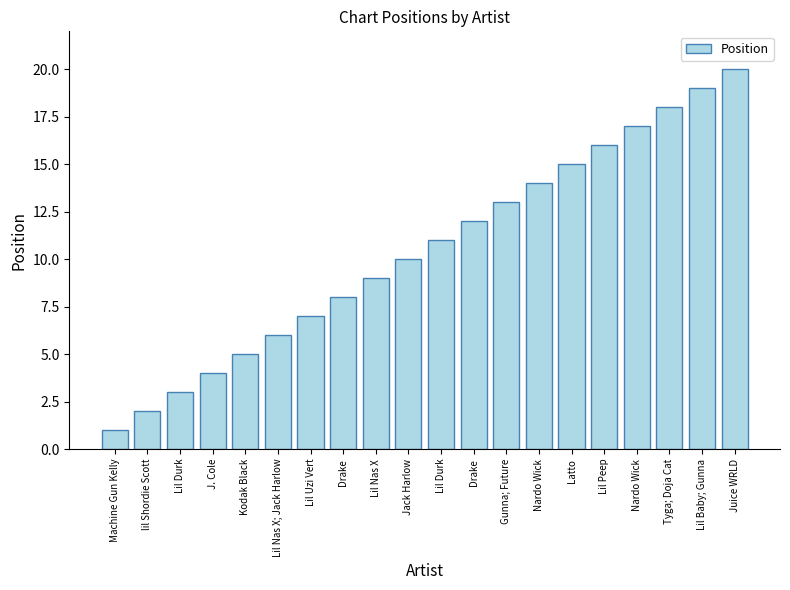

Does the chart contain any negative values?

No